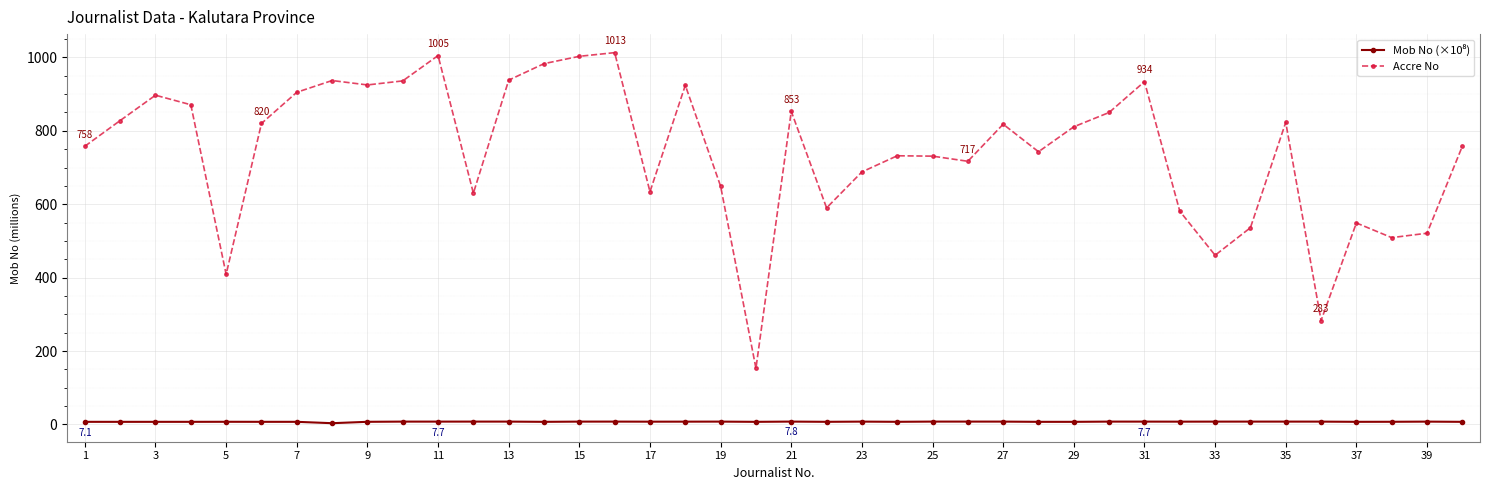

What is the value of the Accre No point at the 17th from the left?

634.0